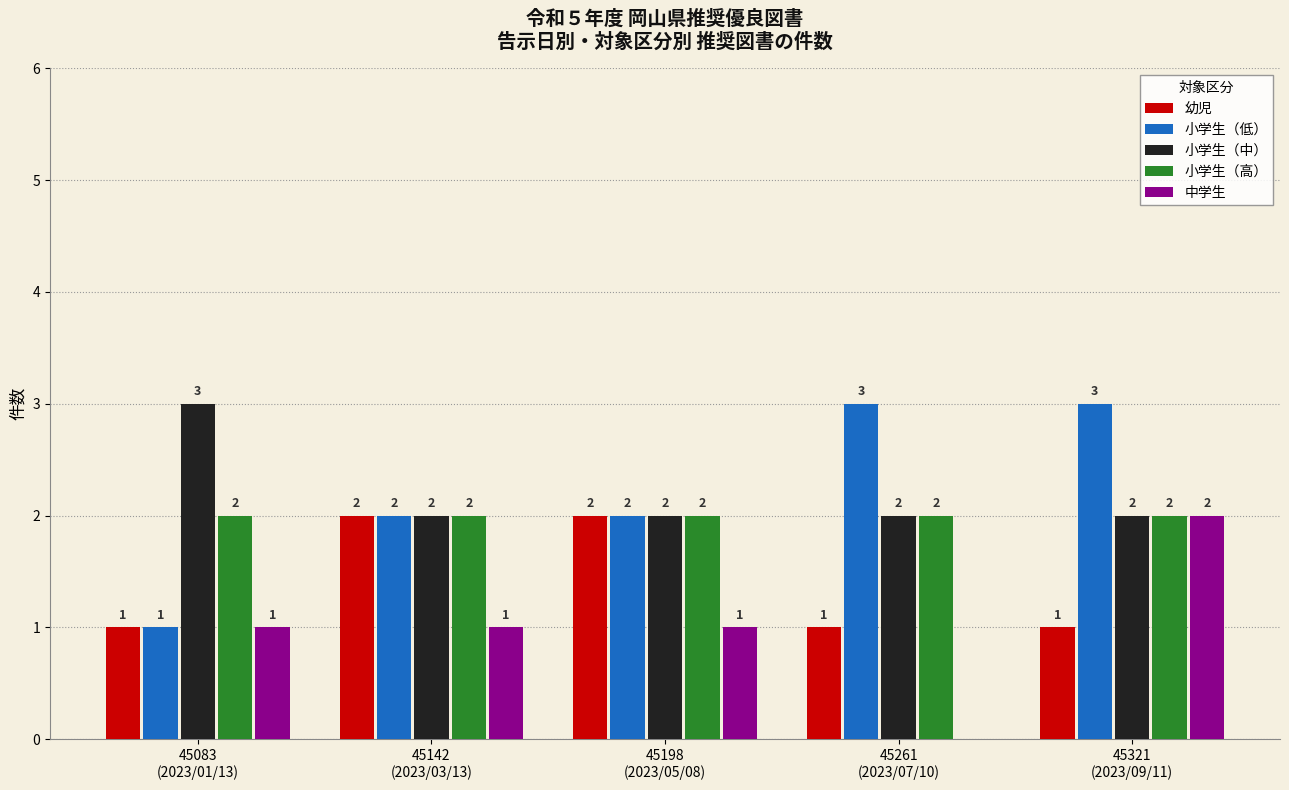

Reading right to left, extract all data points from this chart.

幼児: 1	1	2	2	1
小学生（低）: 3	3	2	2	1
小学生（中）: 2	2	2	2	3
小学生（高）: 2	2	2	2	2
中学生: 2	0	1	1	1